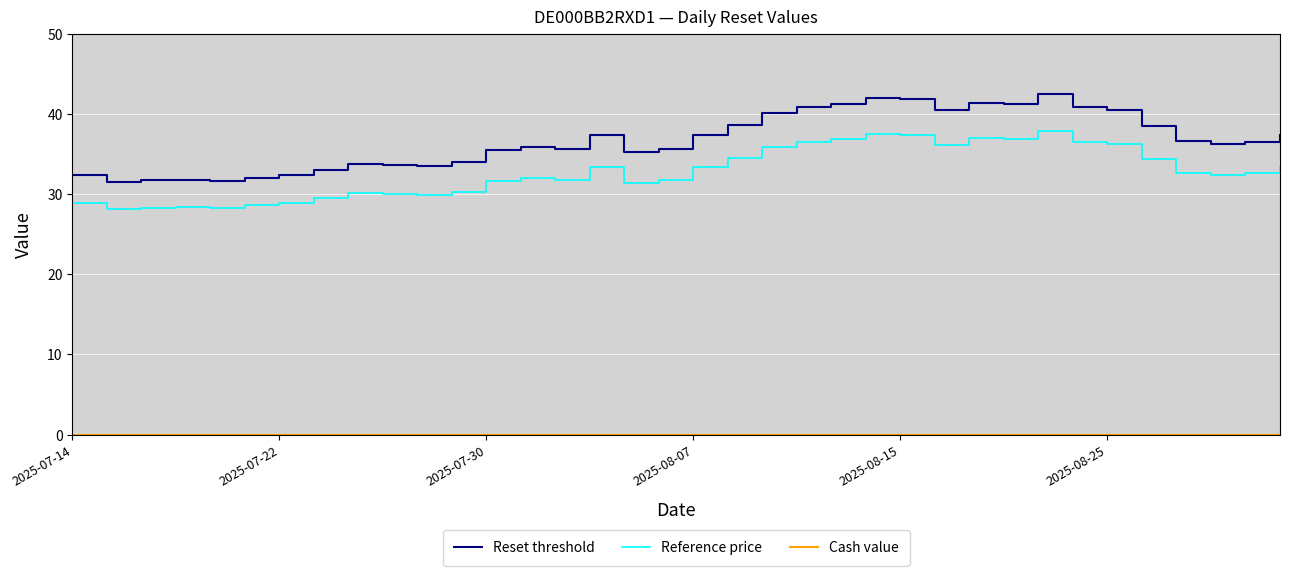

True or false: Reset threshold and Reference price intersect in this chart.

False